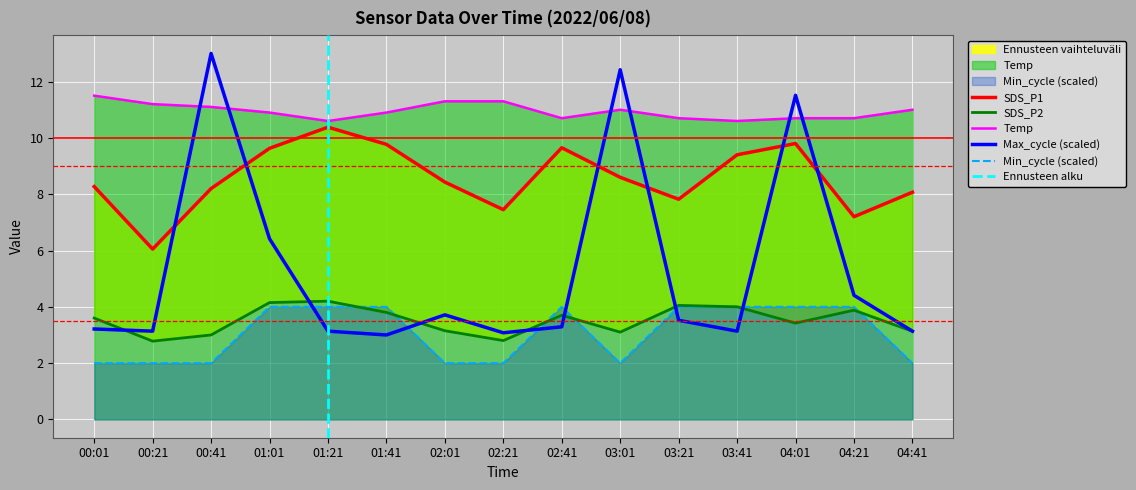

What is the label of the 5th point from the left?

01:21